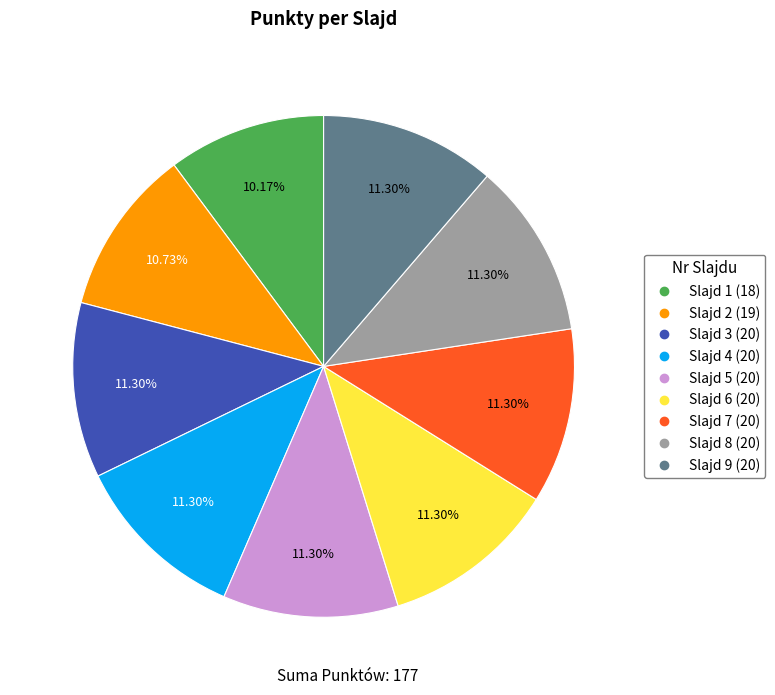

Does any single category account for the majority?

No